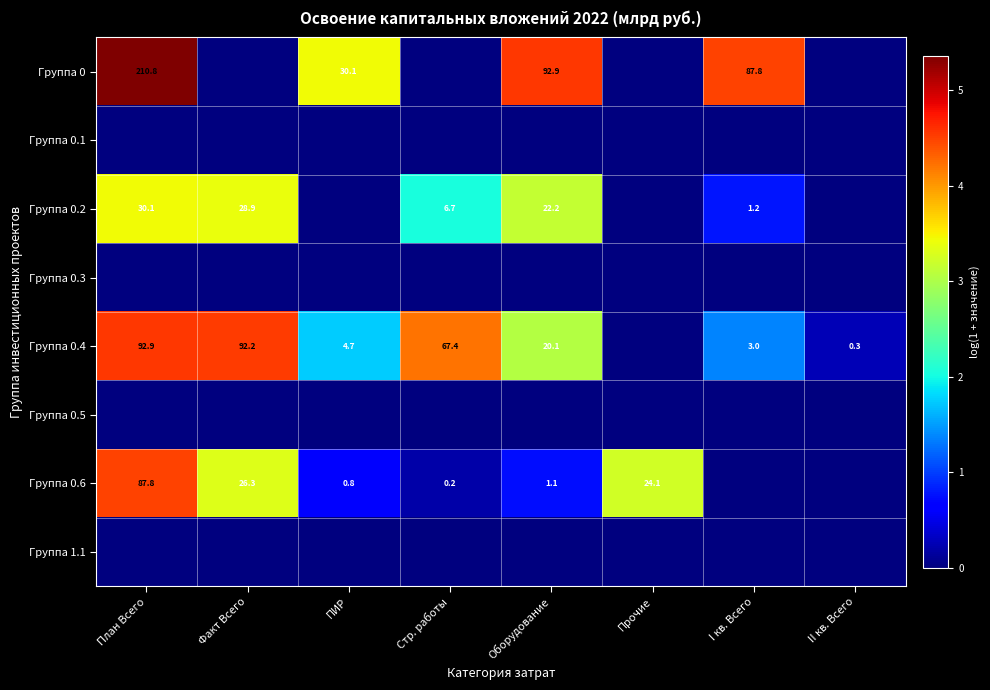

The value of Группа 0.6 at Оборудование is 1.1. True or false?

True